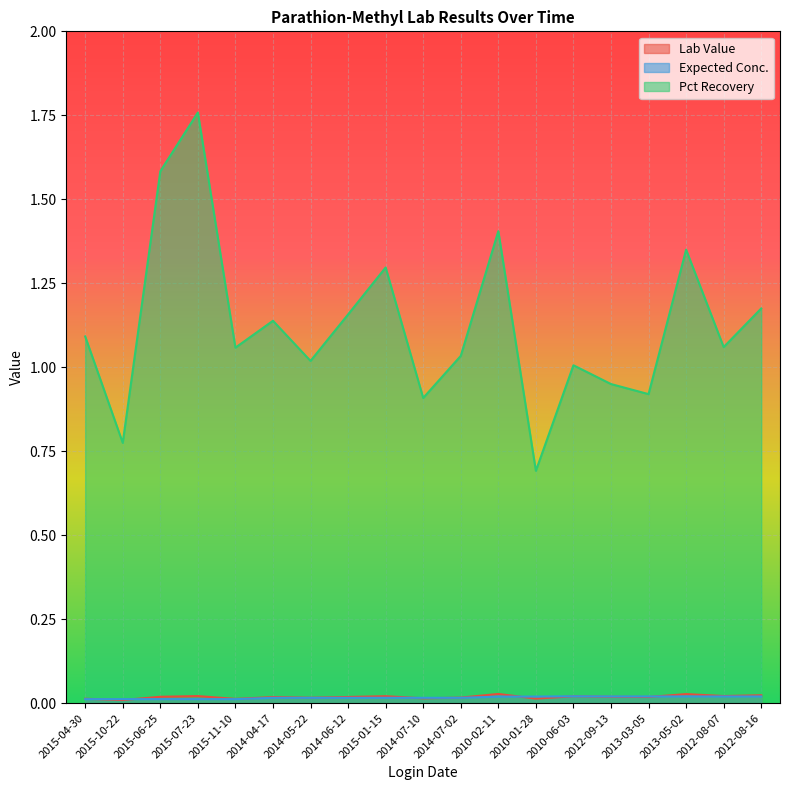

True or false: Pct Recovery has a value of 0.4 at 2015-07-23.

False